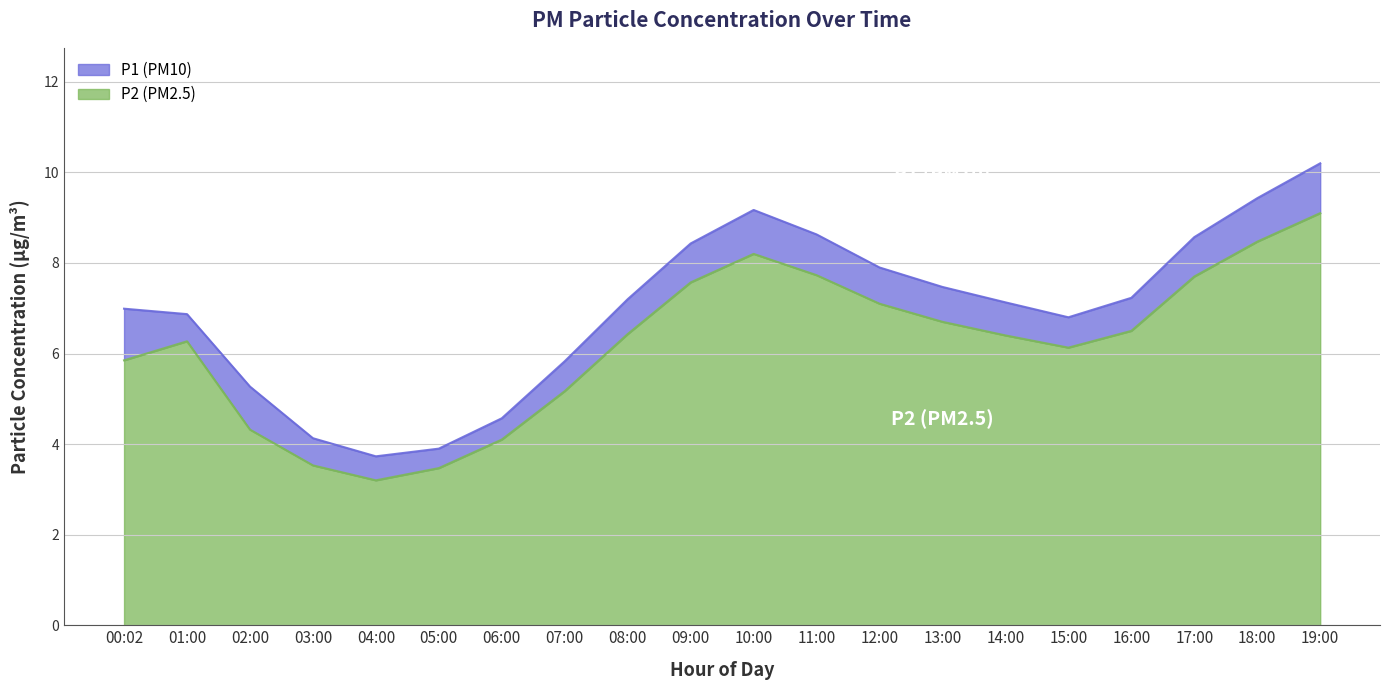

Which series changed the most between 08:00 and 18:00?

P1